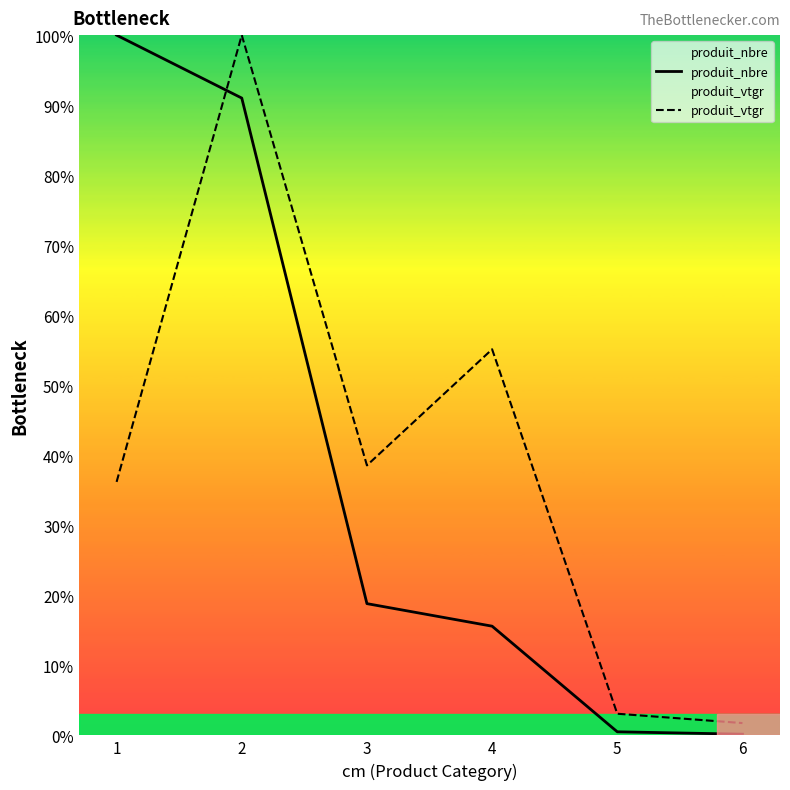

What are all the series names shown in the legend?

produit_nbre, produit_vtgr